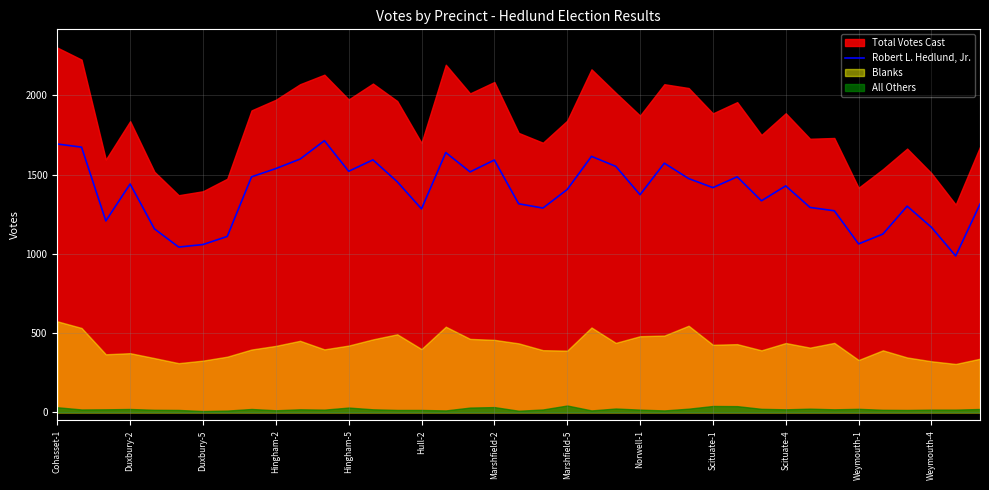

How many categories are shown in the chart?

39